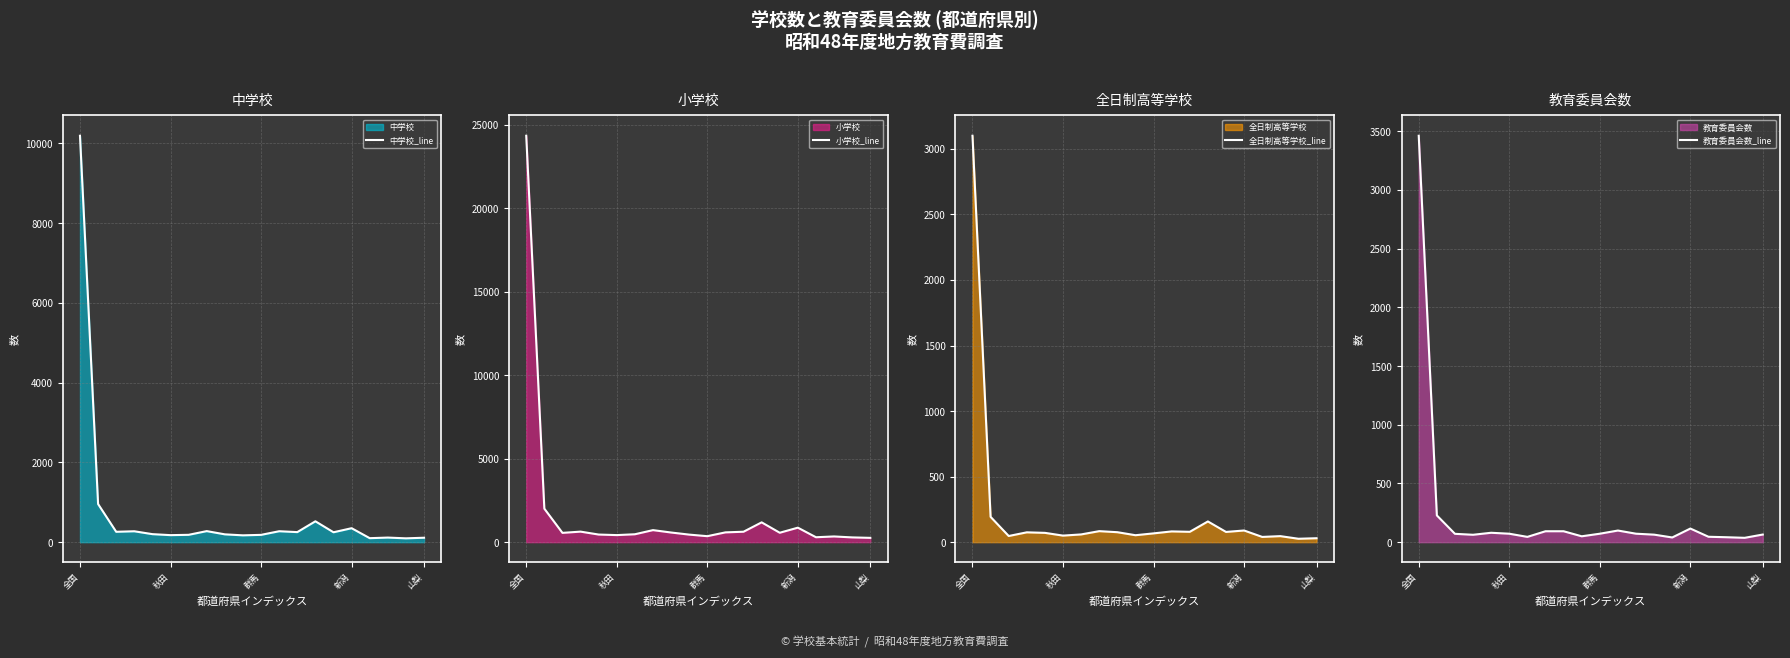

Count the number of data series in this chart.

4